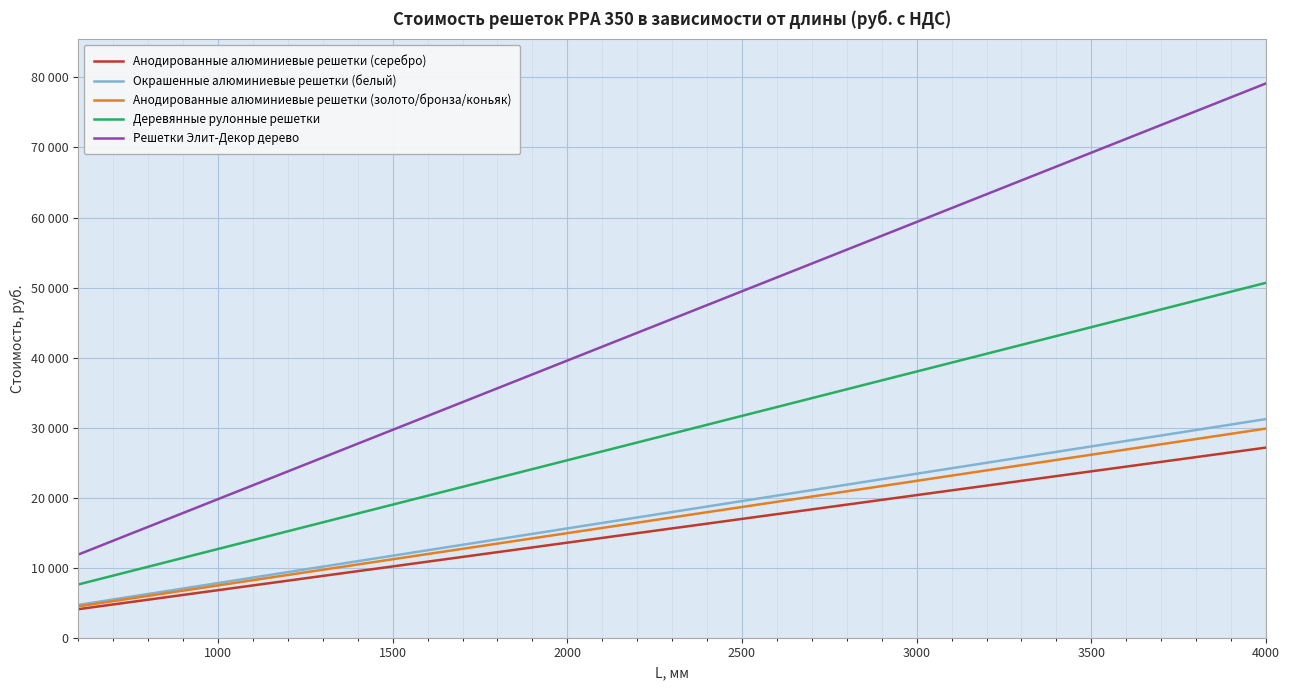

What is the difference between the second highest and minimum values in the Анодированные алюминиевые решетки (золото/бронза/коньяк) series?

24641